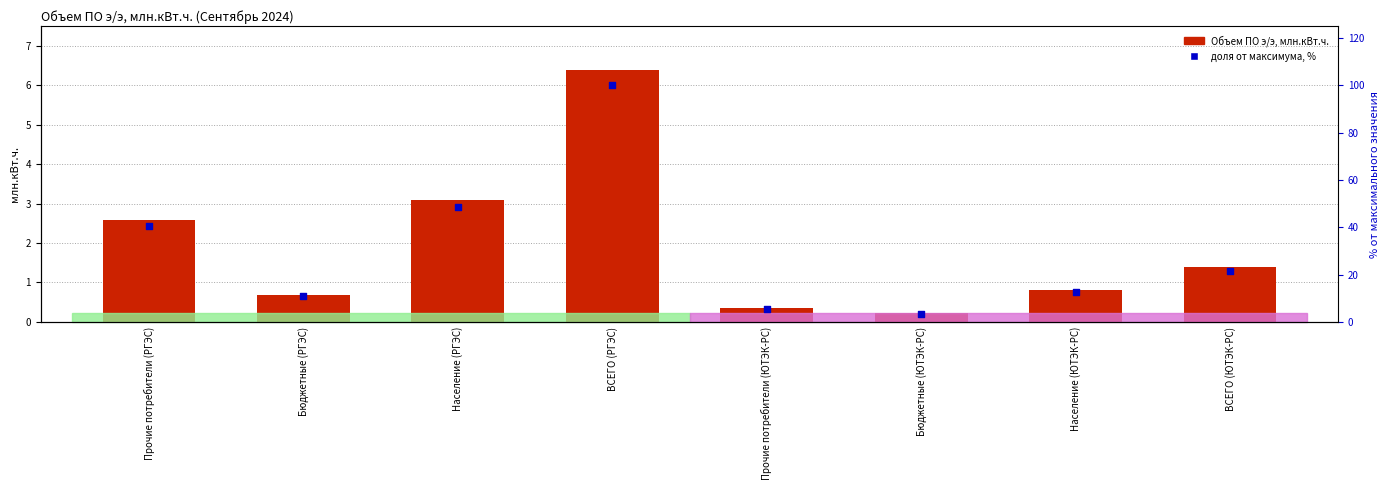

What are all the series names shown in the legend?

Объем ПО э/э, млн.кВт.ч., доля от максимума, %